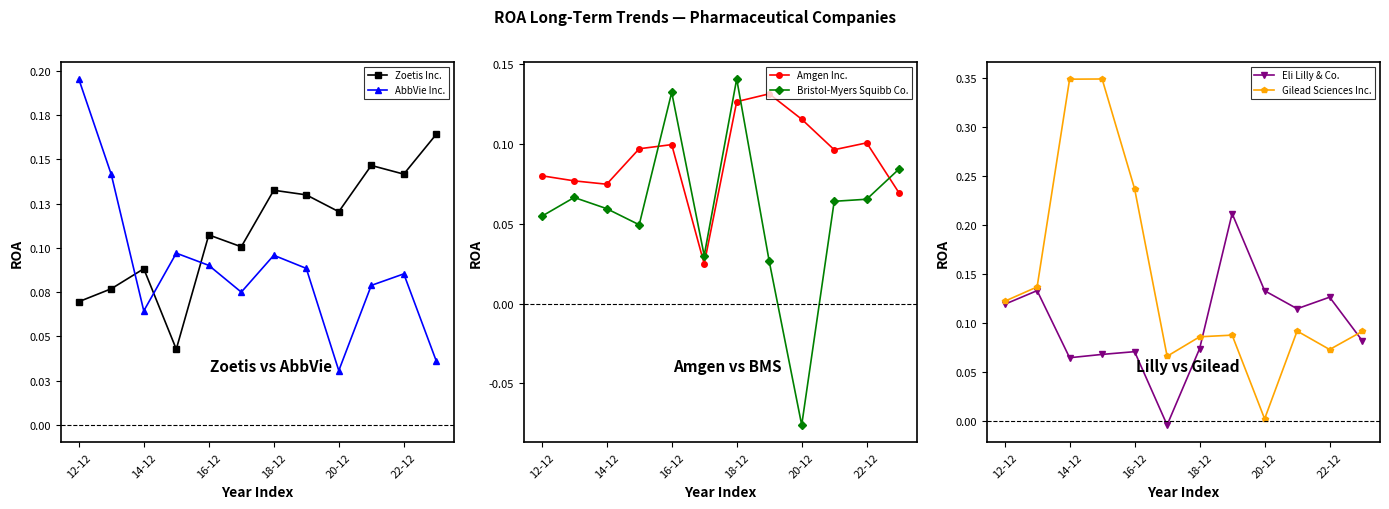

In Eli Lilly & Co., how many points are lower than both neighbors (excluding endpoints)?

3